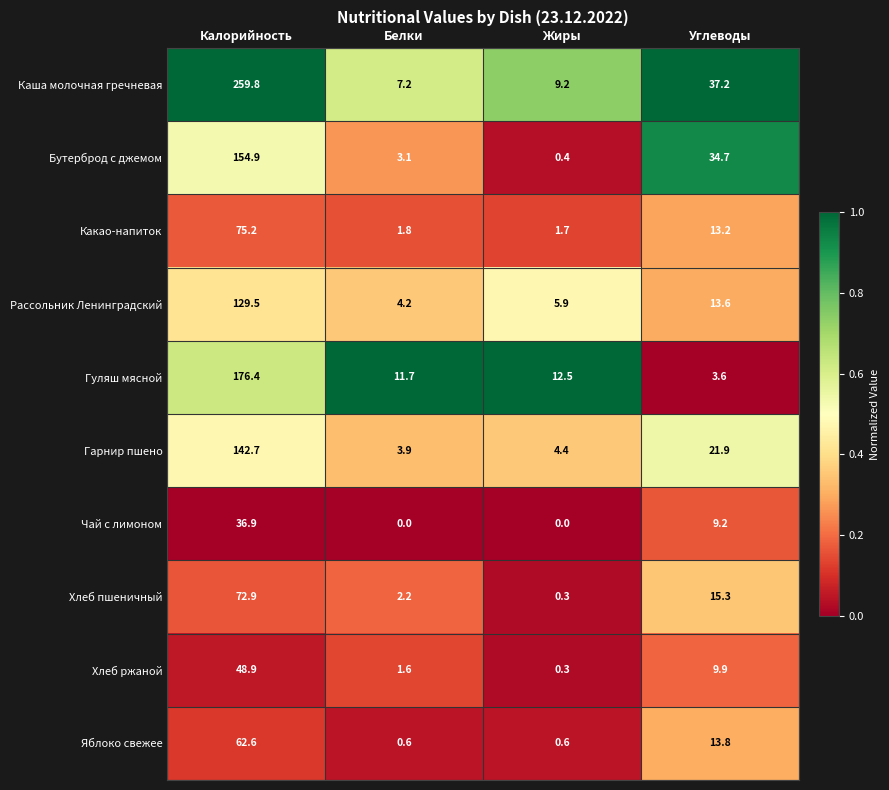

The value of Хлеб ржаной at Углеводы is 17.7. True or false?

False